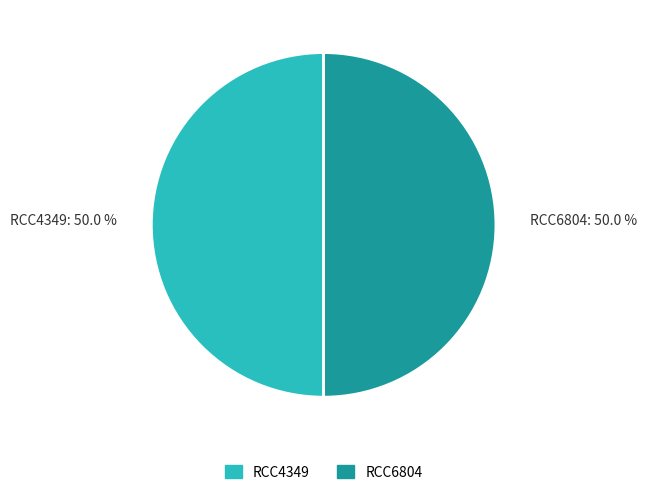

What is the ratio of the value at RCC4349 to the value at RCC6804?

1.0